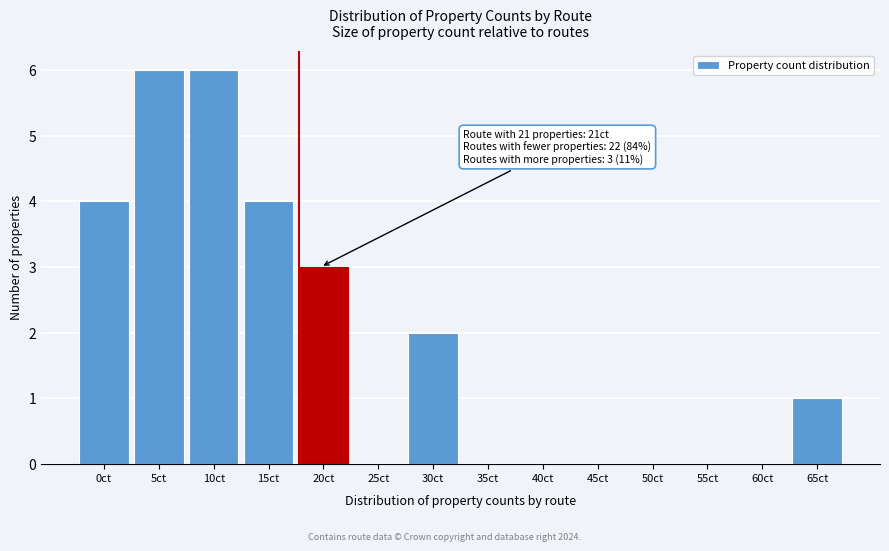

Reading right to left, list all the values displayed in this chart.

65ct=1	60ct=0	55ct=0	50ct=0	45ct=0	40ct=0	35ct=0	30ct=2	25ct=0	20ct=3	15ct=4	10ct=6	5ct=6	0ct=4